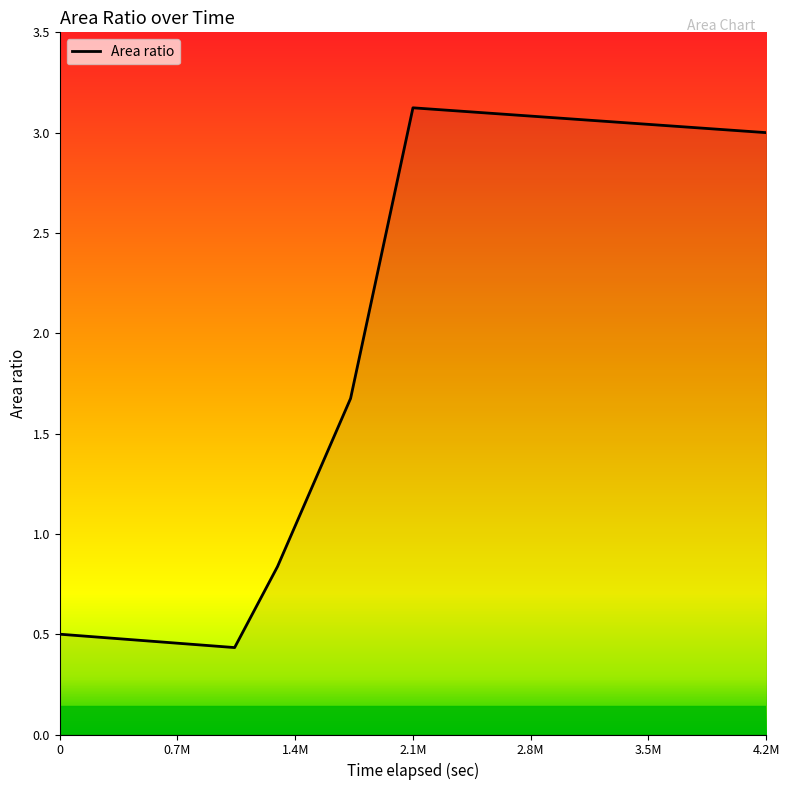

True or false: the data has more than 2 interior local peaks.

False